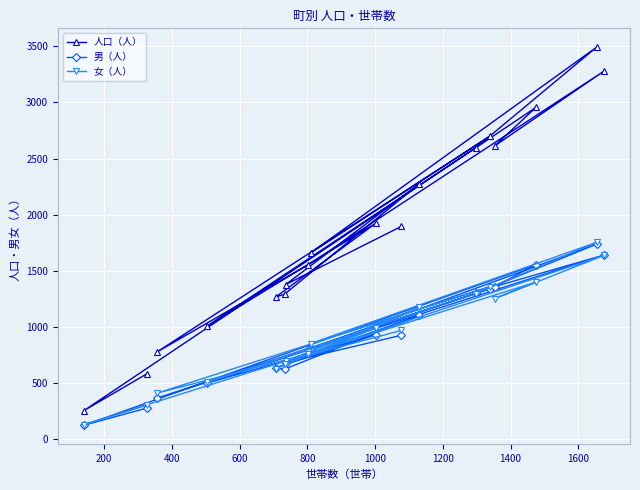

What is the value of the 男（人） point at the 4th from the left?

500